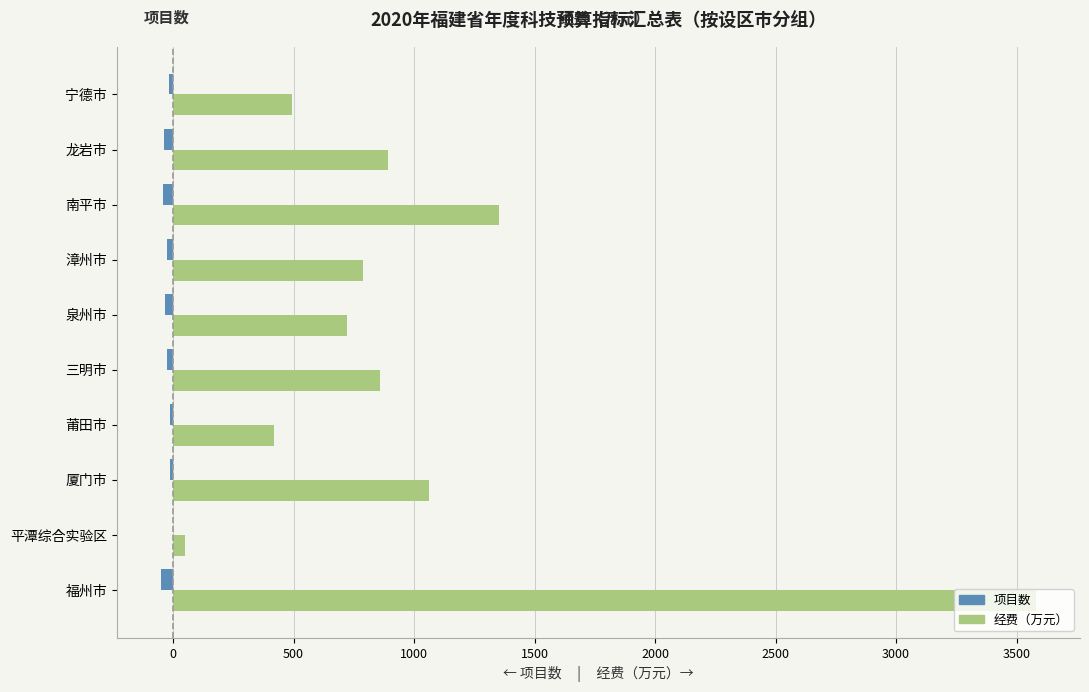

What is the sum of all 项目数 values?

-264.0